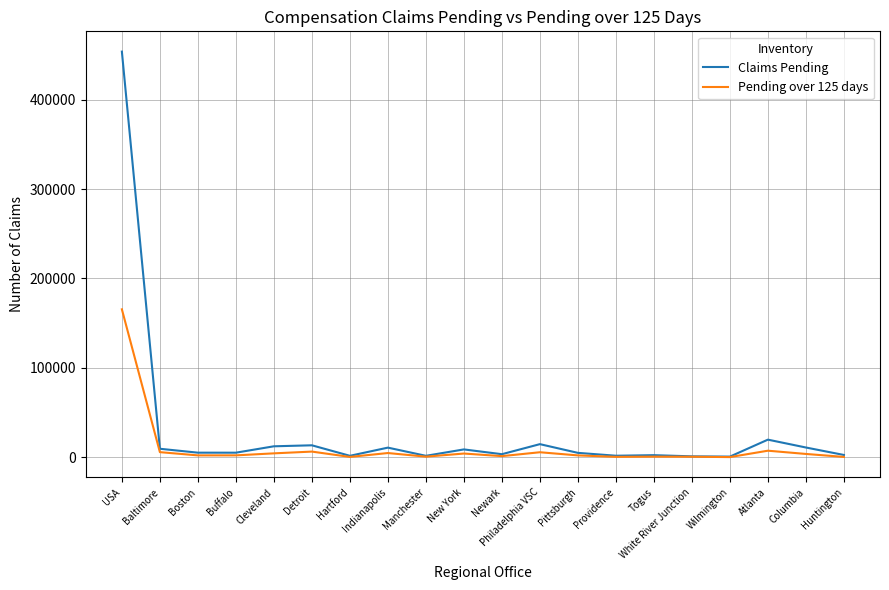

True or false: Pending over 125 days has a value of 165443 at USA.

True